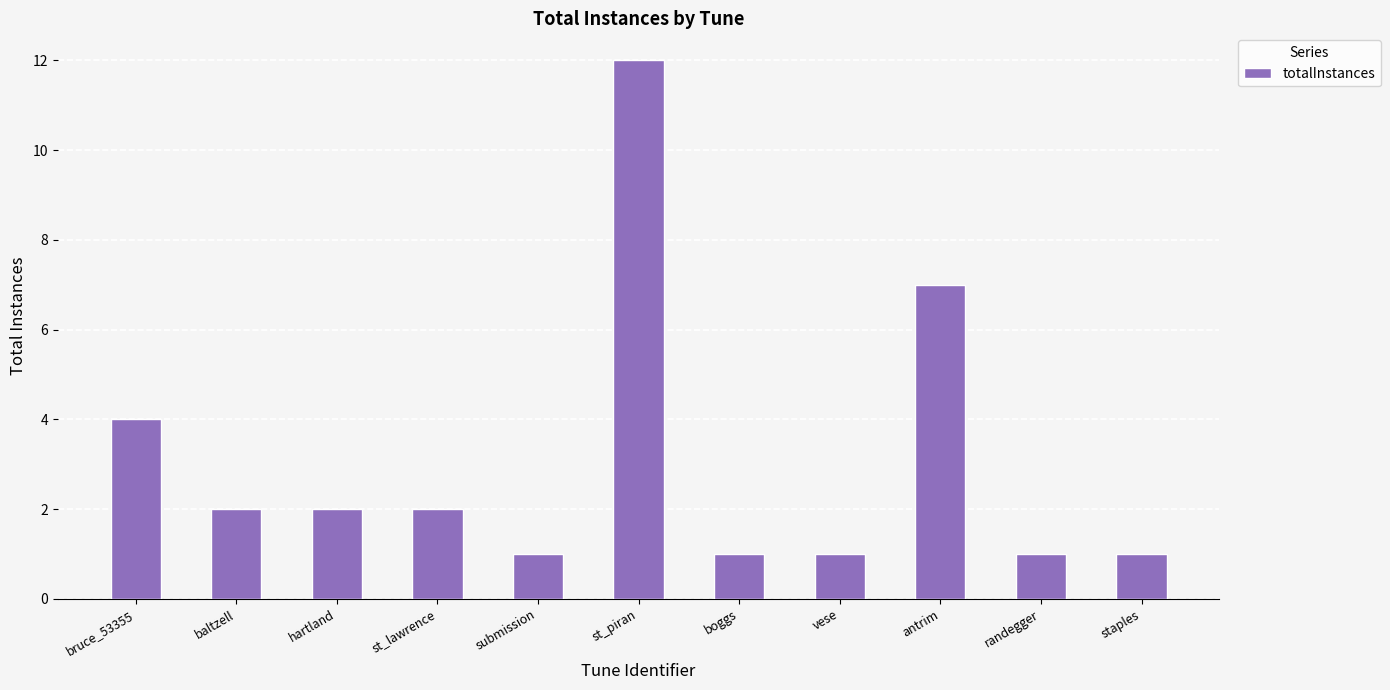

How many data points does each series have?

11